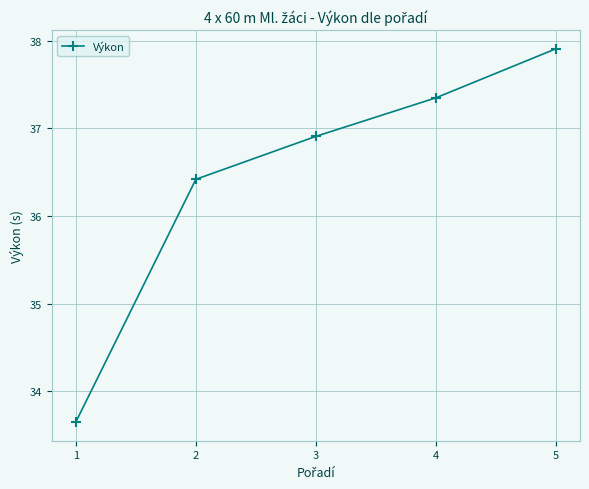

What is the greatest value displayed?

37.9